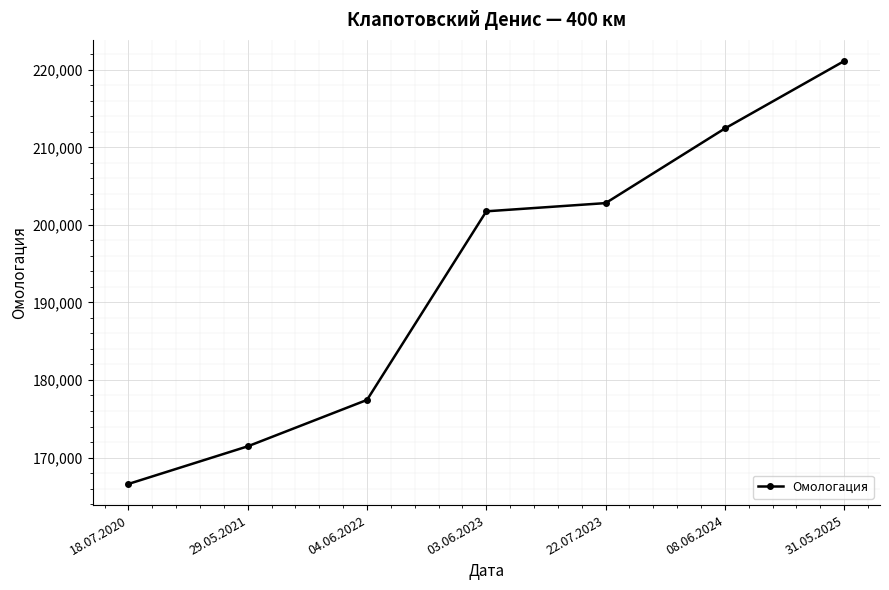

What value does the data have at 08.06.2024, to the nearest 50?

212450